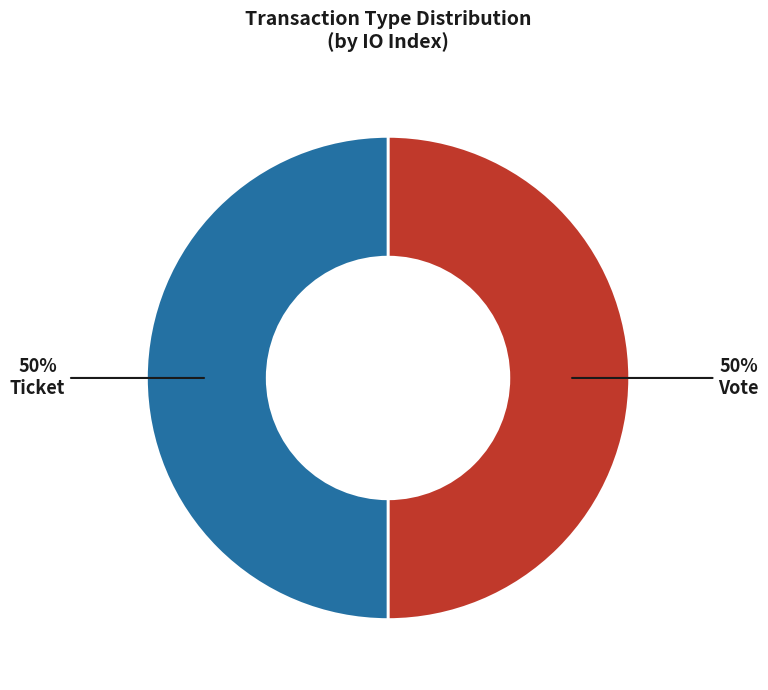

Combined, do Ticket and Vote account for over 50%?

Yes